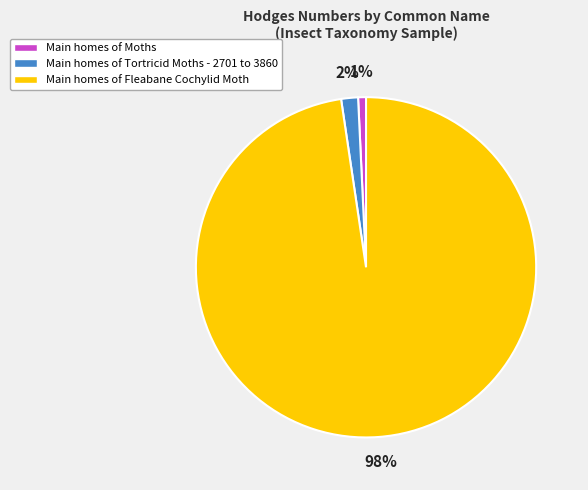

To the nearest percent, what is the average slice percentage?

33%